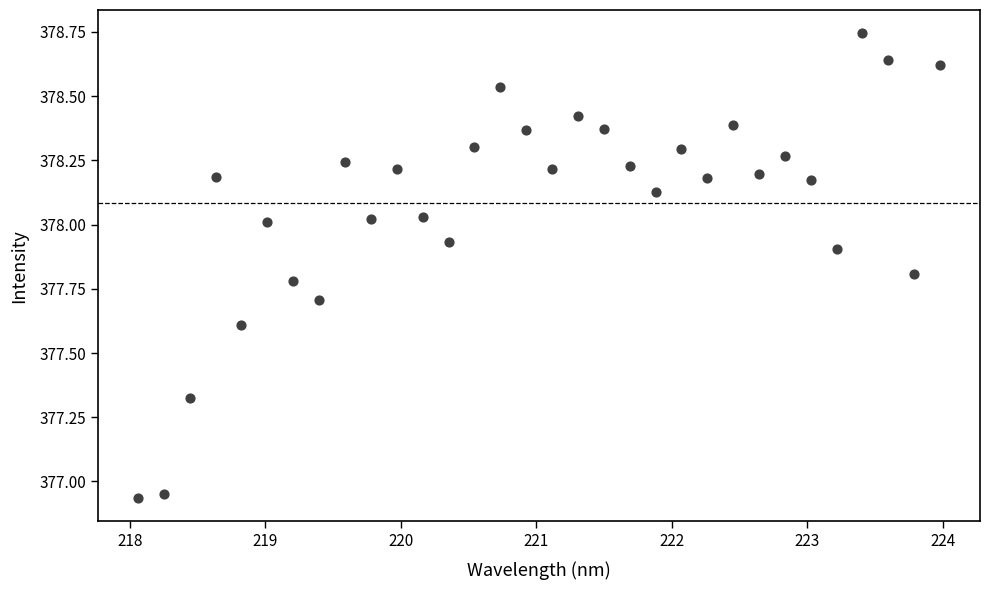

What is the range of X values (max minus min)?

5.9